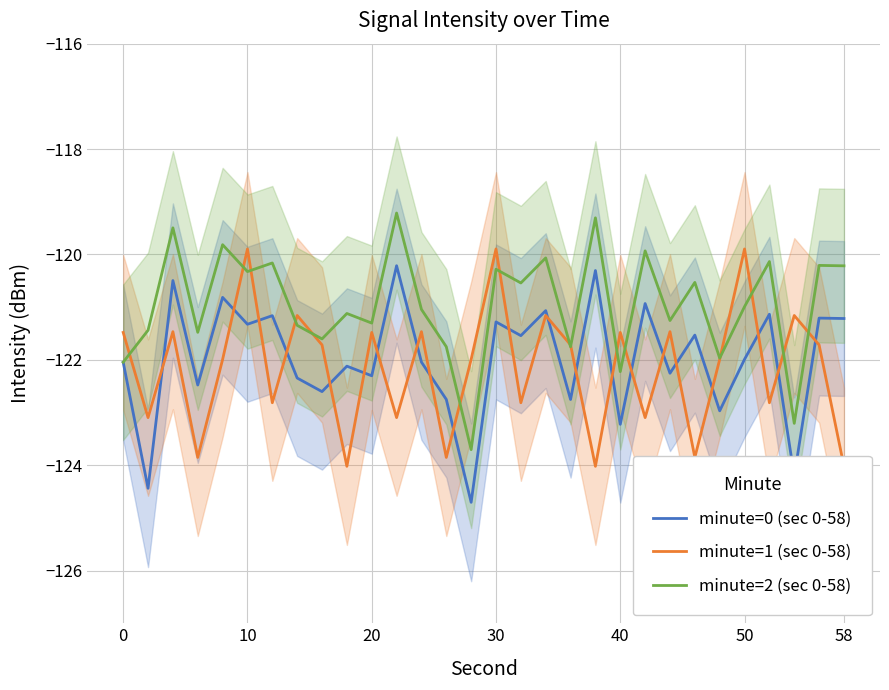

Reading right to left, what are all the values shown in this chart?

minute=0 (sec 0-58): -121.2	-121.2	-124.2	-121.1	-122.0	-123.0	-121.5	-122.3	-120.9	-123.2	-120.3	-122.8	-121.1	-121.5	-121.3	-124.7	-122.8	-122.0	-120.2	-122.3	-122.1	-122.6	-122.3	-121.2	-121.3	-120.8	-122.5	-120.5	-124.4	-122.0
minute=1 (sec 0-58): -124.0	-121.7	-121.2	-122.8	-119.9	-122.0	-123.9	-121.5	-123.1	-121.5	-124.0	-121.7	-121.2	-122.8	-119.9	-122.0	-123.9	-121.5	-123.1	-121.5	-124.0	-121.7	-121.2	-122.8	-119.9	-122.0	-123.9	-121.5	-123.1	-121.5
minute=2 (sec 0-58): -120.2	-120.2	-123.2	-120.1	-121.0	-122.0	-120.5	-121.3	-119.9	-122.2	-119.3	-121.8	-120.1	-120.5	-120.3	-123.7	-121.8	-121.0	-119.2	-121.3	-121.1	-121.6	-121.3	-120.2	-120.3	-119.8	-121.5	-119.5	-121.4	-122.0